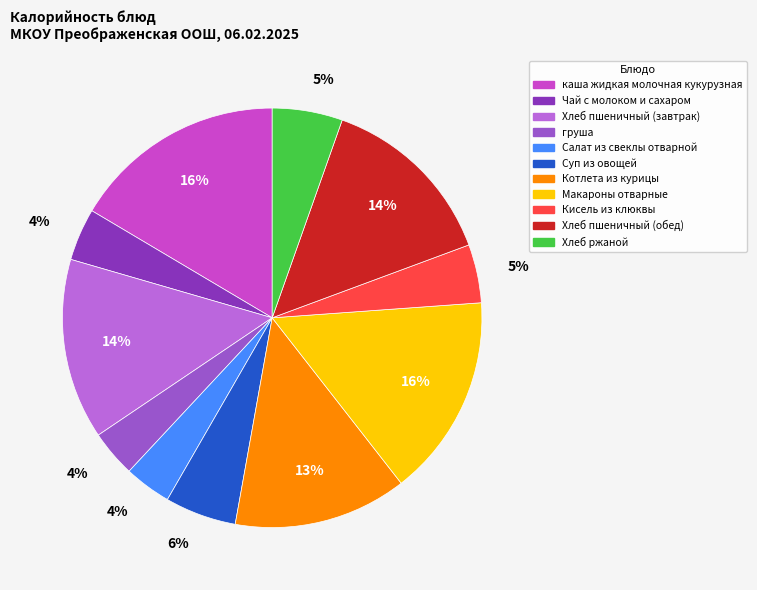

To the nearest percent, what portion does Хлеб пшеничный (обед) represent?

14%